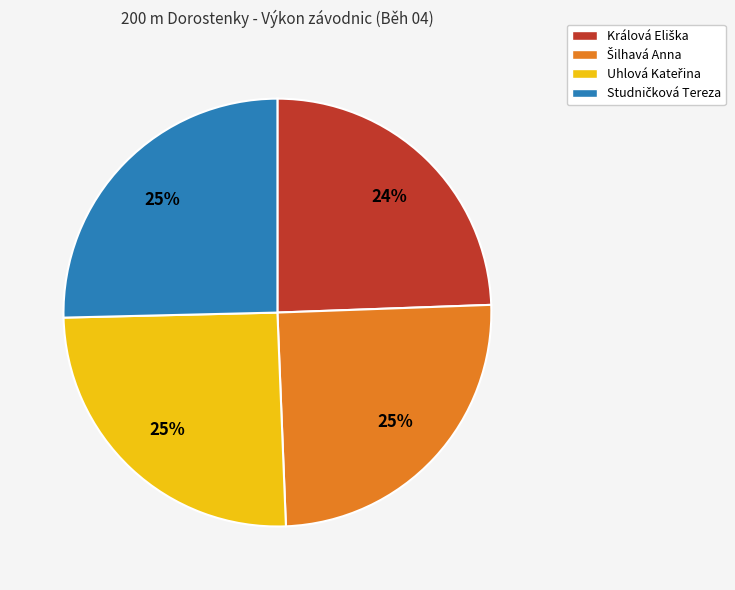

To the nearest percent, what is the average slice percentage?

25%